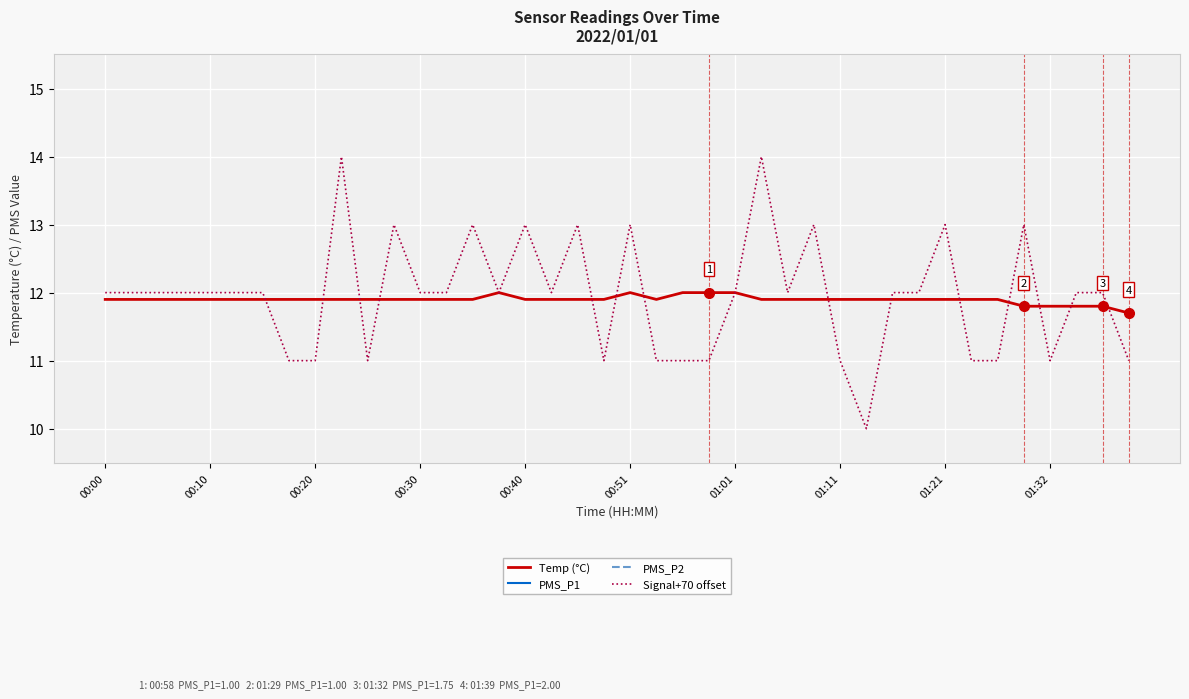

Is this an area chart (filled region under the line)?

No